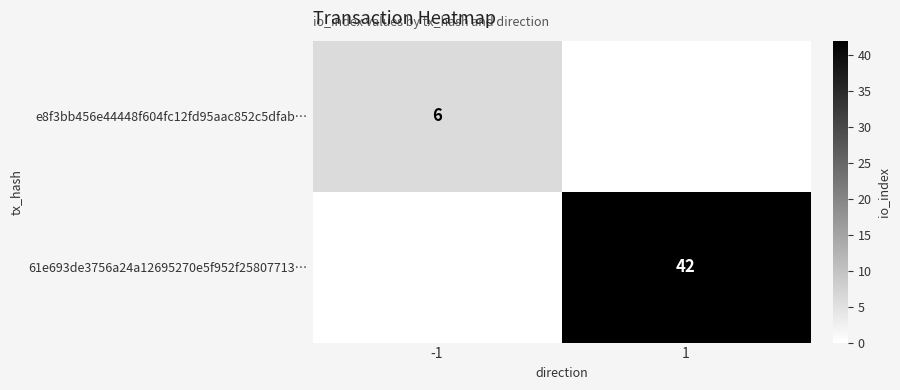

The value of e8f3bb456e44448f604fc12fd95aac852c5dfab… at -1 is 6. True or false?

True